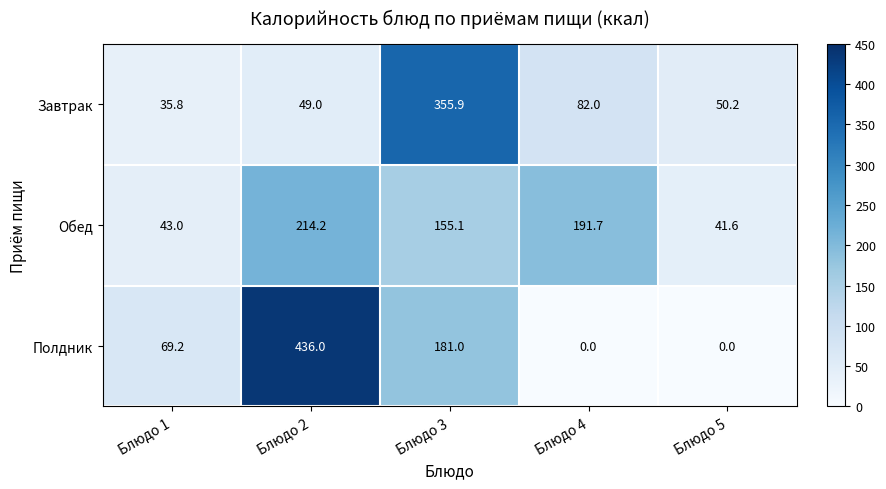

Reading right to left, extract all data points from this chart.

Завтрак: 50.2	82.0	355.9	49.0	35.8
Обед: 41.6	191.7	155.1	214.2	43.0
Полдник: 0.0	0.0	181.0	436.0	69.2